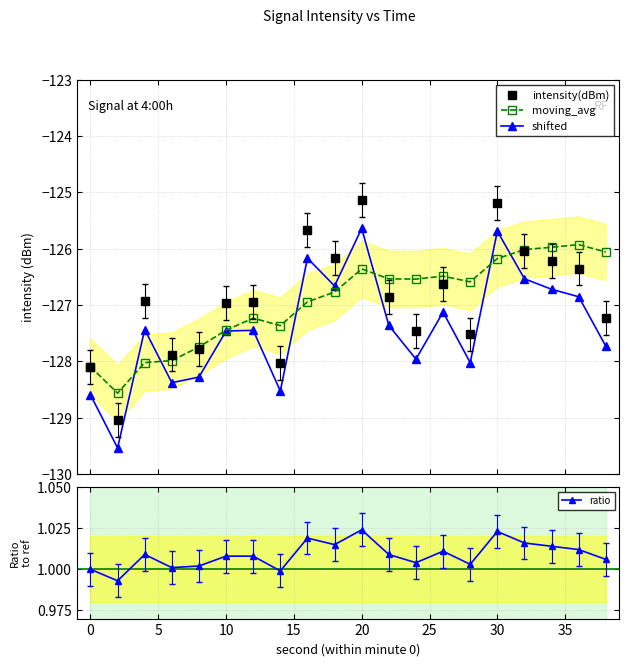

True or false: intensity(dBm) has more than 0 points higher than both neighbors.

True